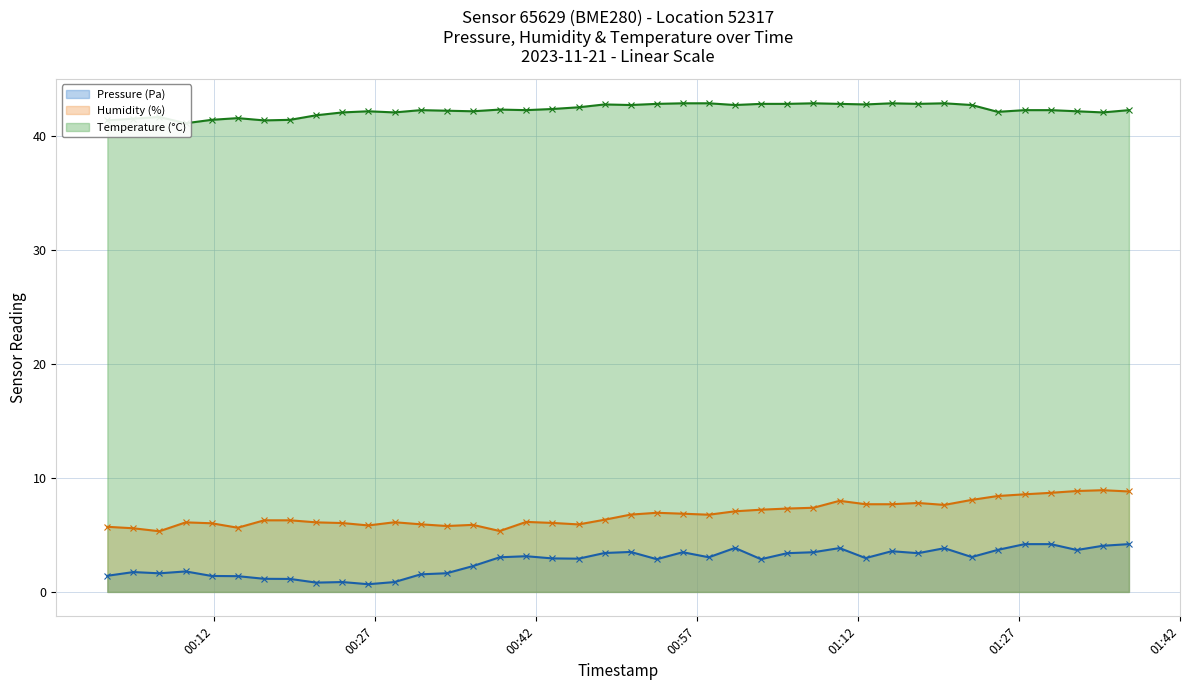

True or false: Humidity (%) and Pressure (Pa) intersect in this chart.

False